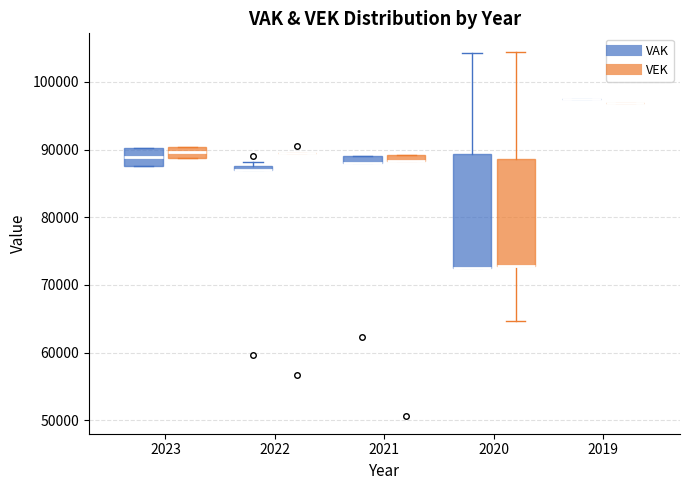

Where does the upper whisker of the box for 2020 (VEK) end on the y-axis? The values are not printed on the chart, so give them approximately, as read against the axis.

104000